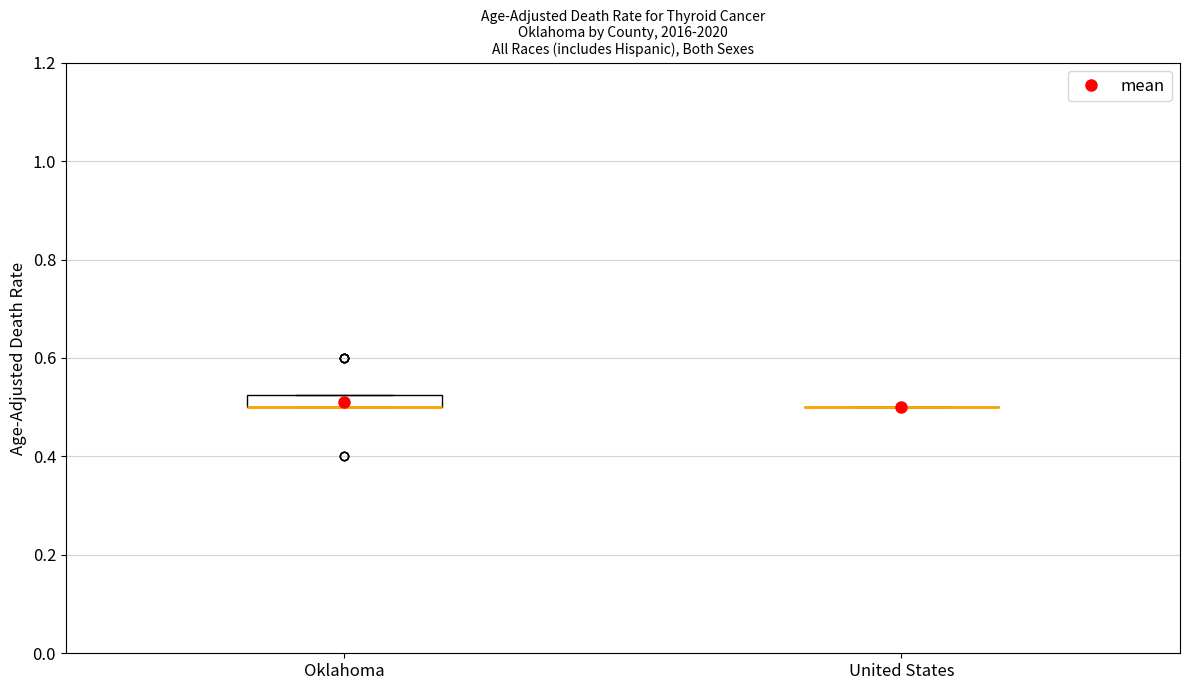

Where is the upper edge of the box for Oklahoma on the y-axis? The values are not printed on the chart, so give them approximately, as read against the axis.

0.52